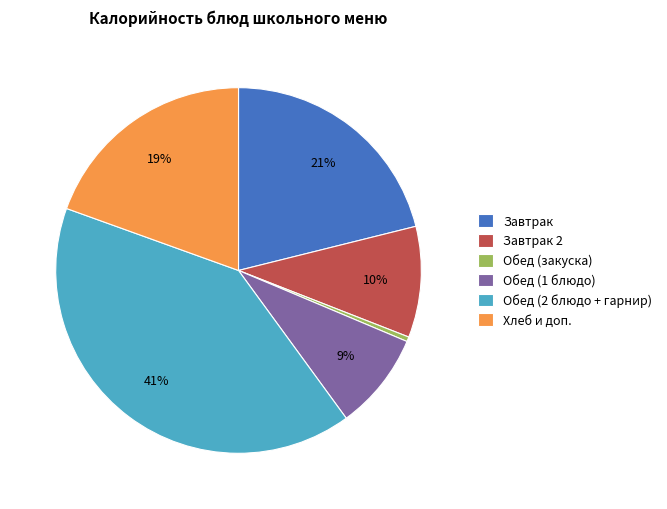

Does Завтрак 2 account for over 50% of the chart?

No